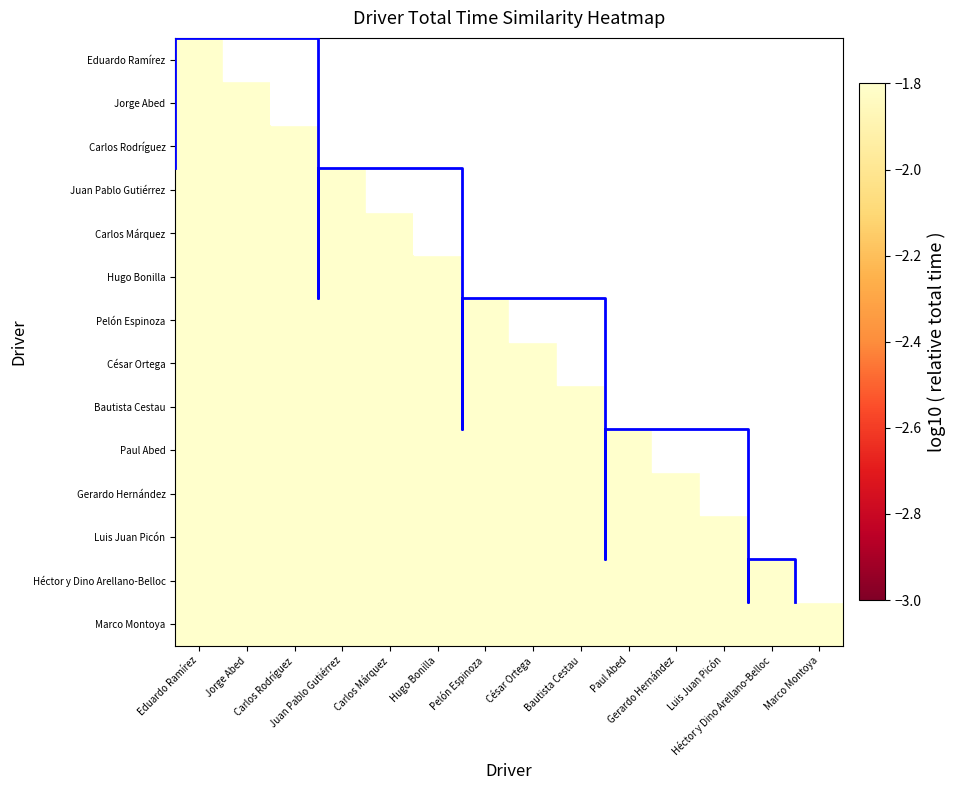

Between Paul Abed and Hugo Bonilla, which is larger?

Paul Abed